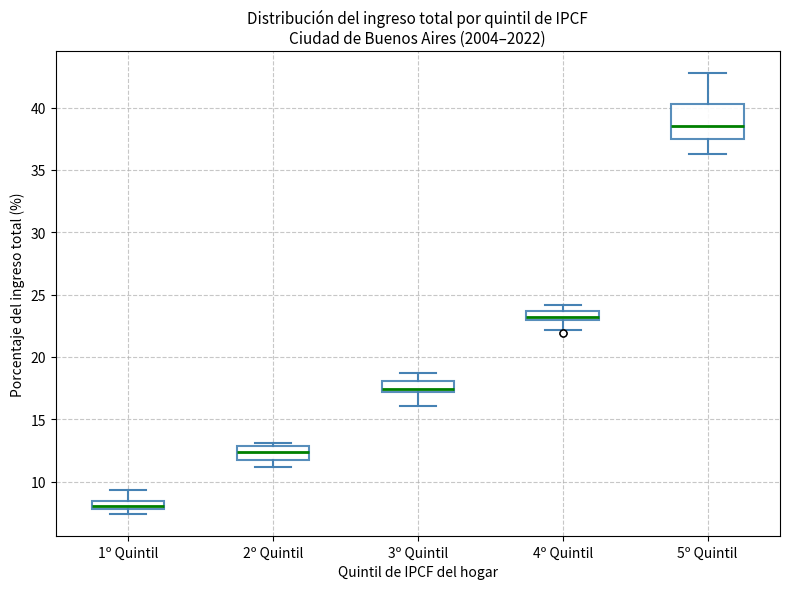

Where is the upper edge of the box for 1º Quintil on the y-axis? The values are not printed on the chart, so give them approximately, as read against the axis.

8.5